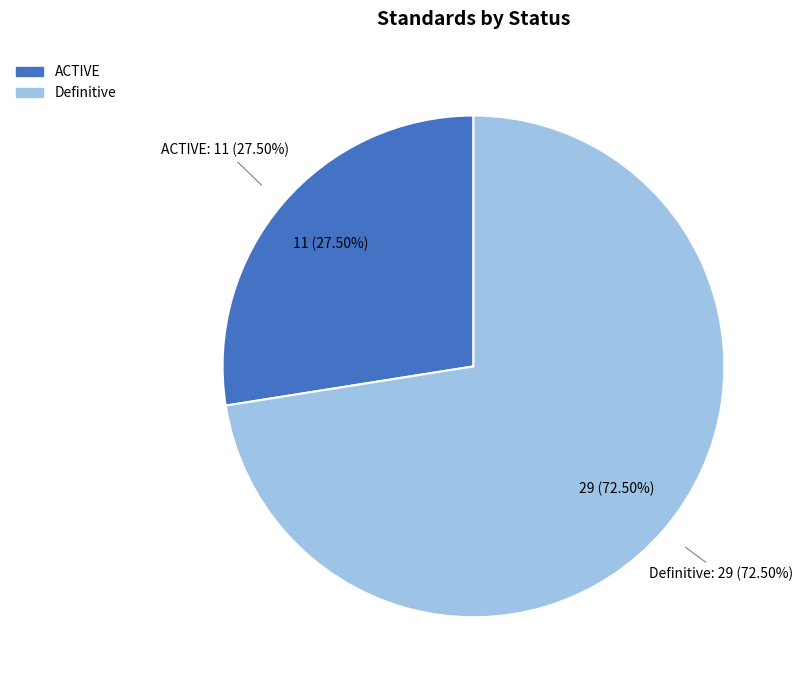

What is the total percentage of Definitive and ACTIVE?

100.0%